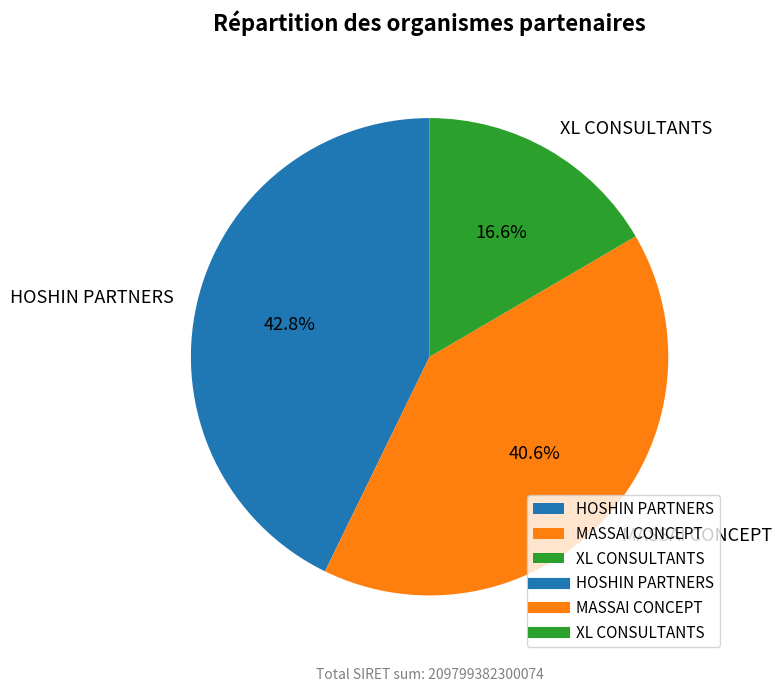

Between MASSAI CONCEPT and XL CONSULTANTS, which is larger?

MASSAI CONCEPT